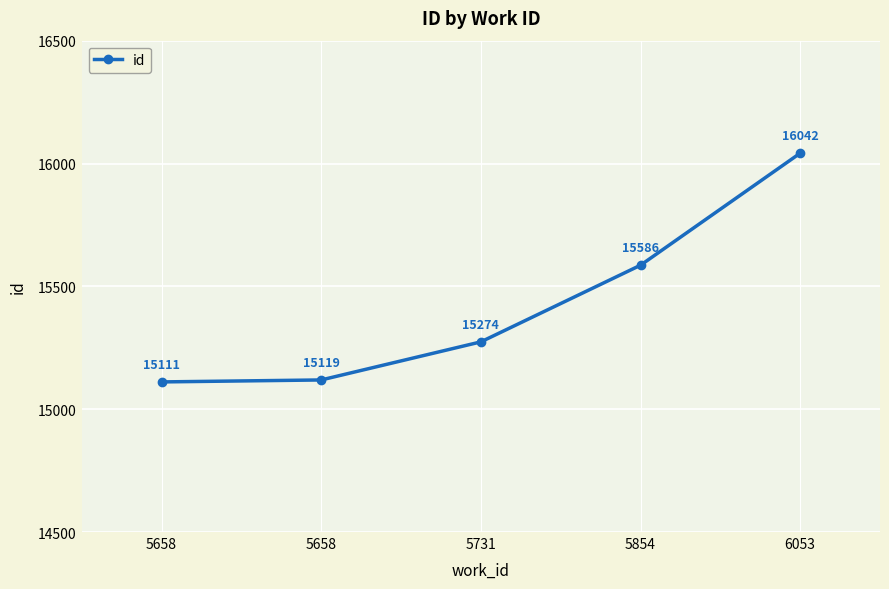

What is the smallest value displayed?

15111